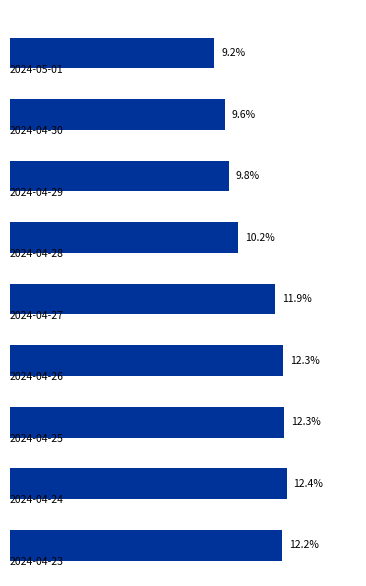

How many values are below 11?

4